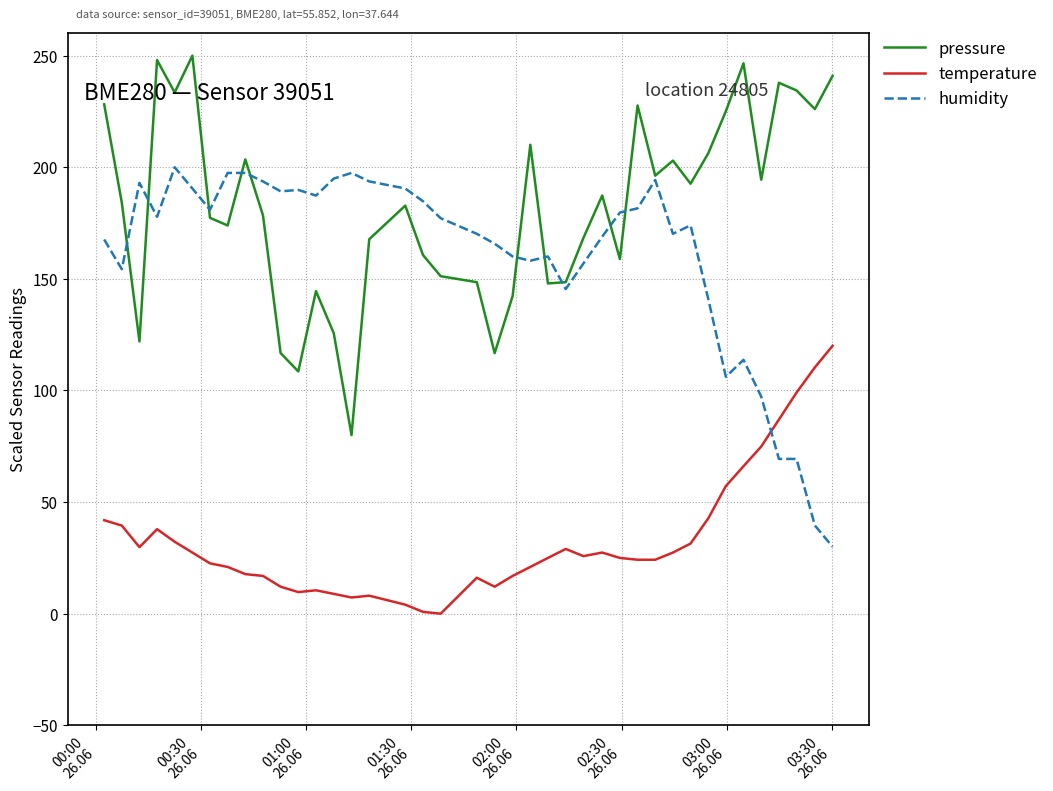

What is the average value of the pressure series?

182.4